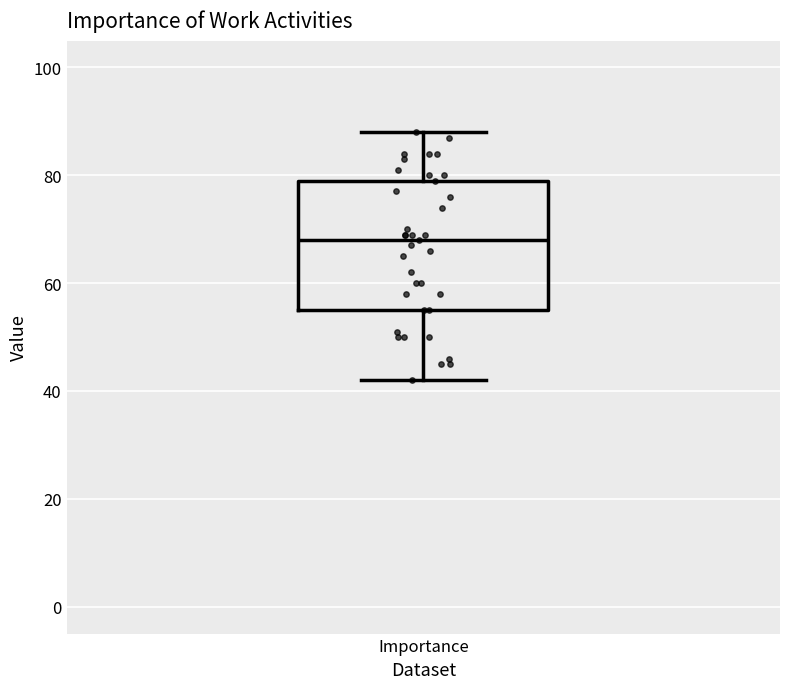

Read this box plot against the y-axis: the position of the median line, the range covered by the box, and the ends of both whiskers. The values are not printed on the chart, so give them approximately, as read against the axis.

median 68, box 56 to 80, whiskers 42 to 88